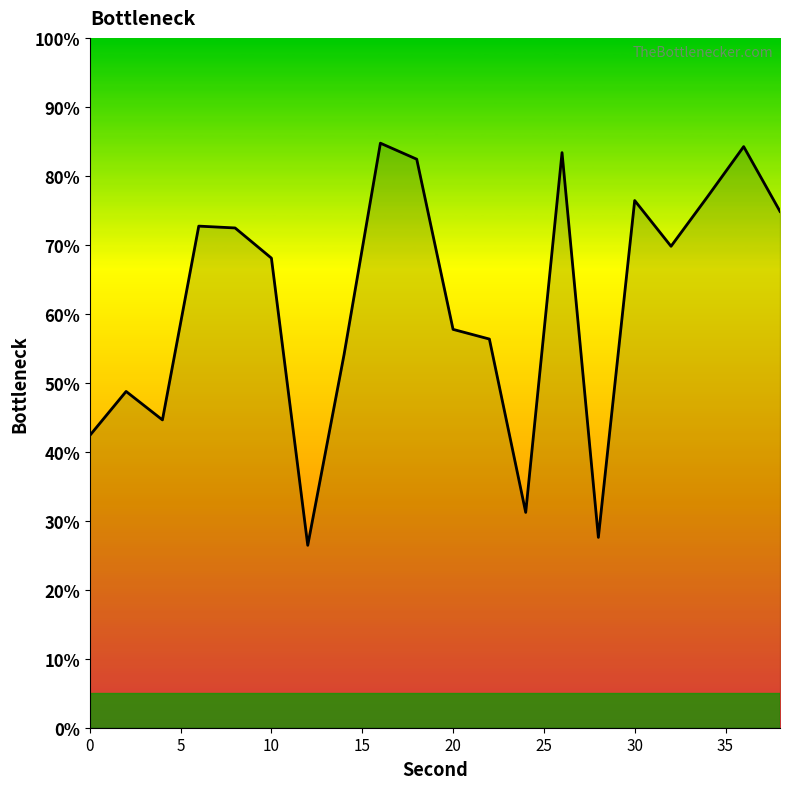

What is the difference between the maximum and minimum values?

58.3